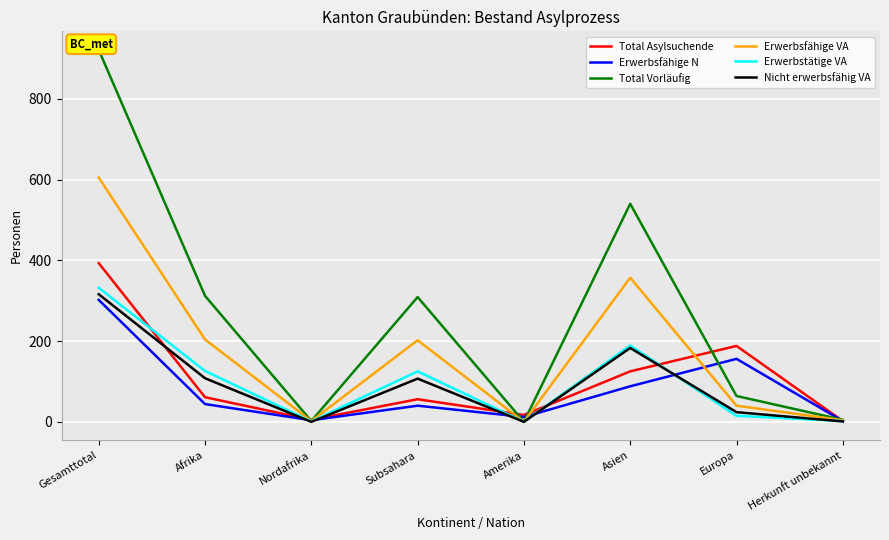

True or false: Nicht erwerbsfähig VA has more than 2 points higher than both neighbors.

False